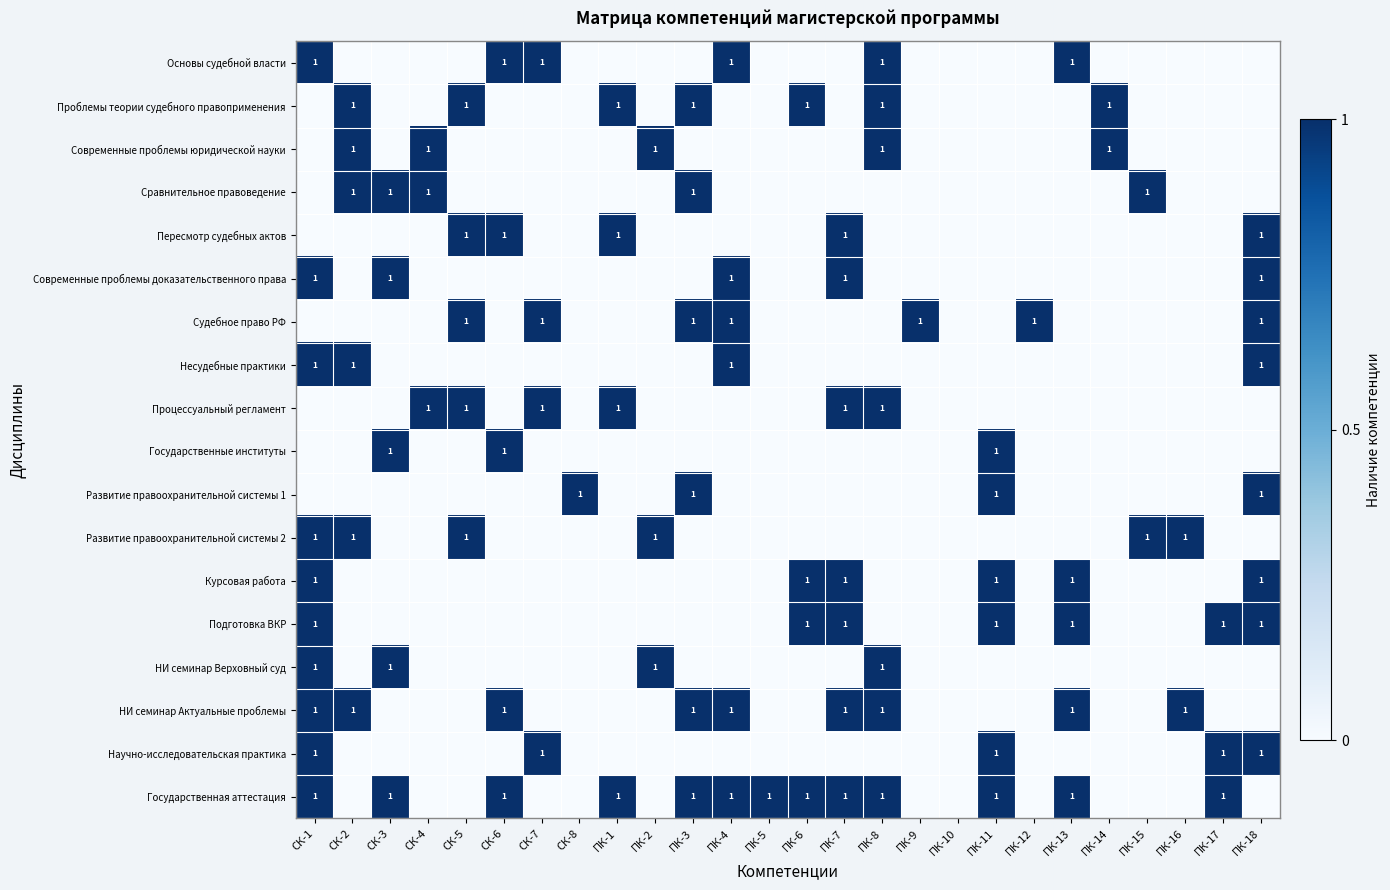

What is the spread (max minus min) of values at ПК-8?

1